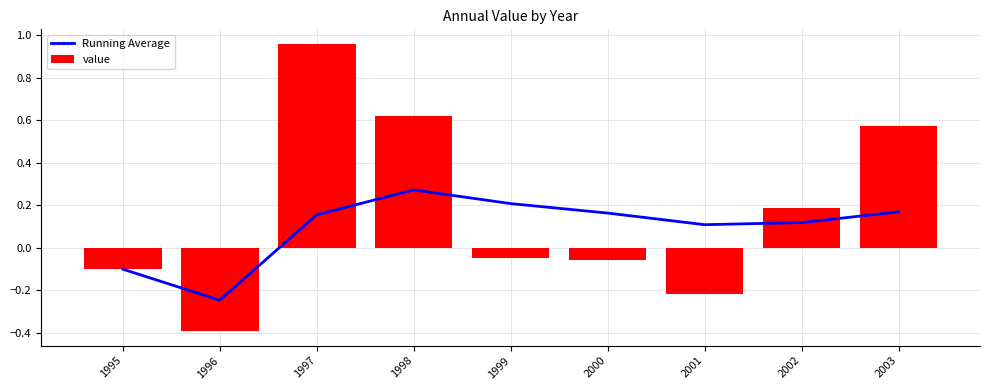

Which has a higher value, 1997 or 2002?

1997